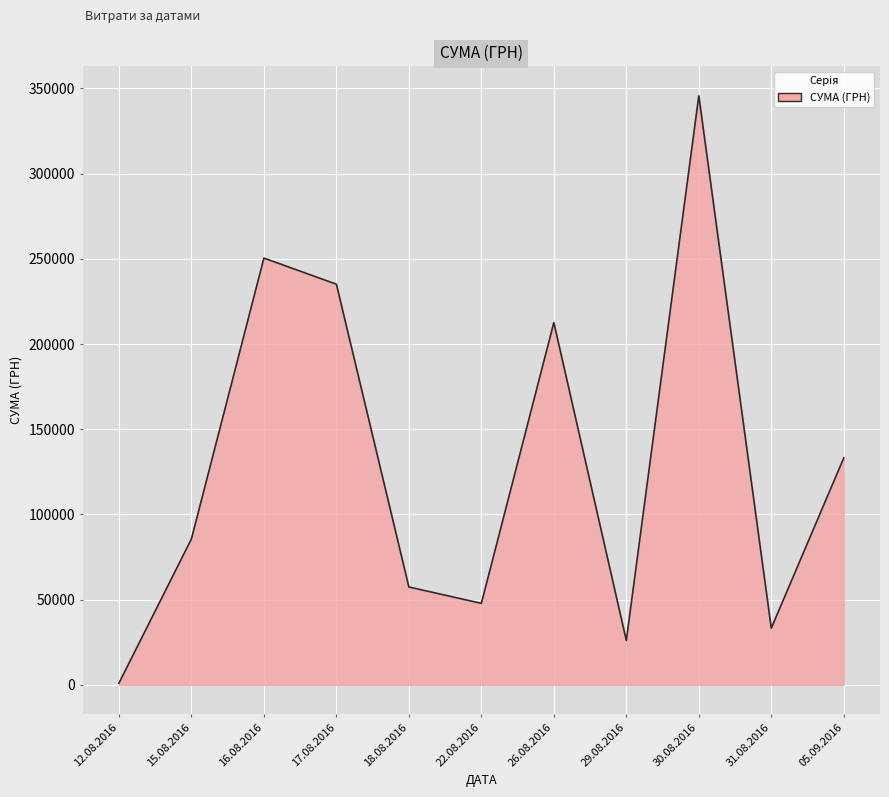

What is the change in value from 22.08.2016 to 31.08.2016?

-14572.9